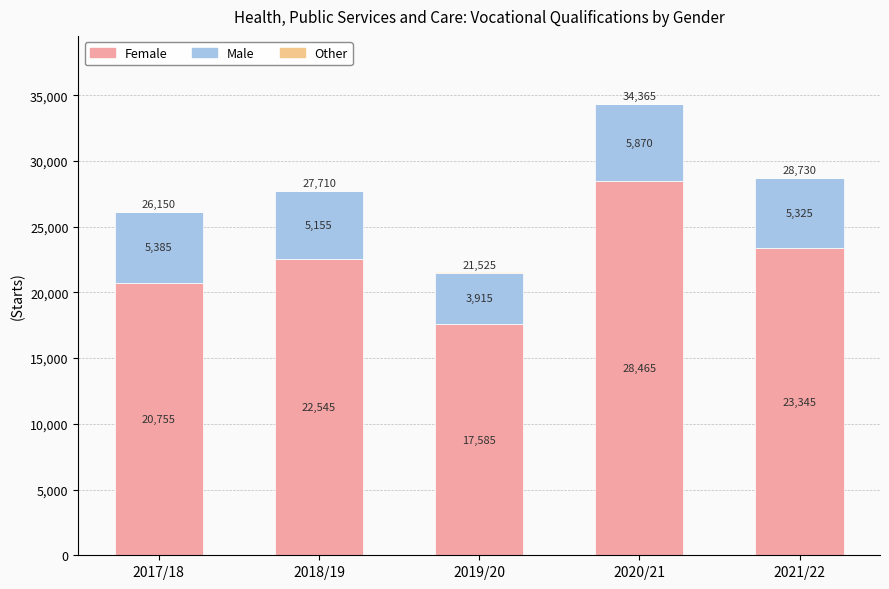

What is the sum of the Female values at 2021/22 and 2019/20?

40930